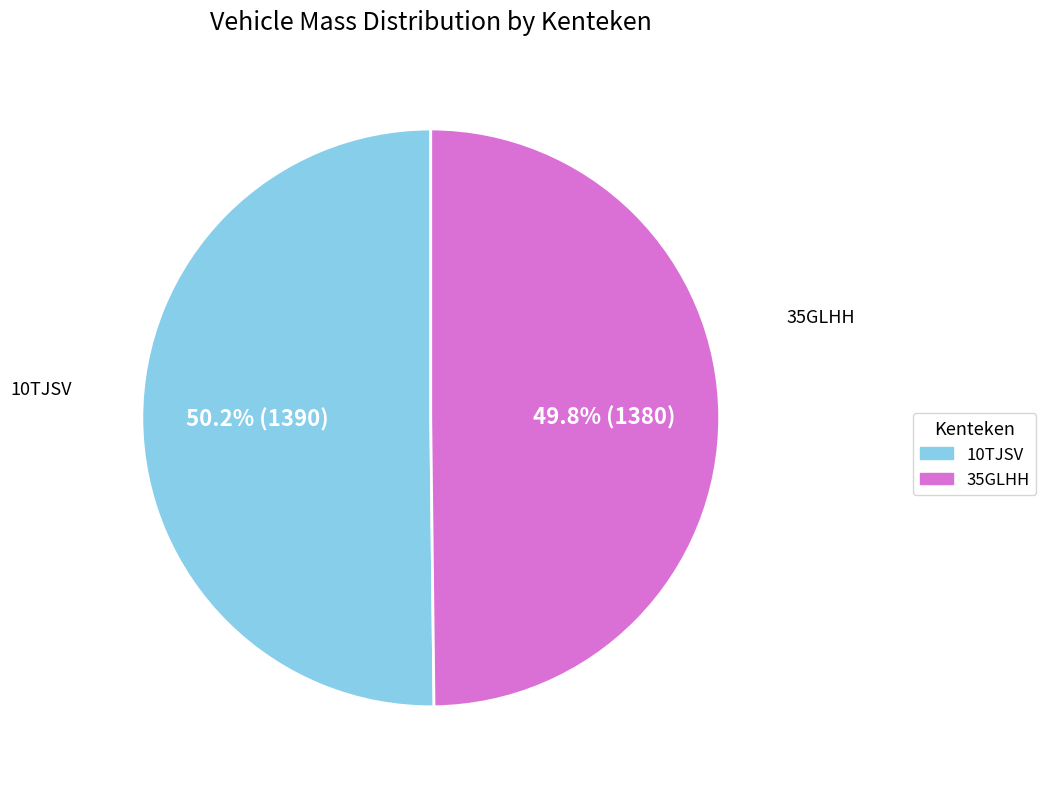

What percentage is the 10TJSV slice, to the nearest percent?

50%